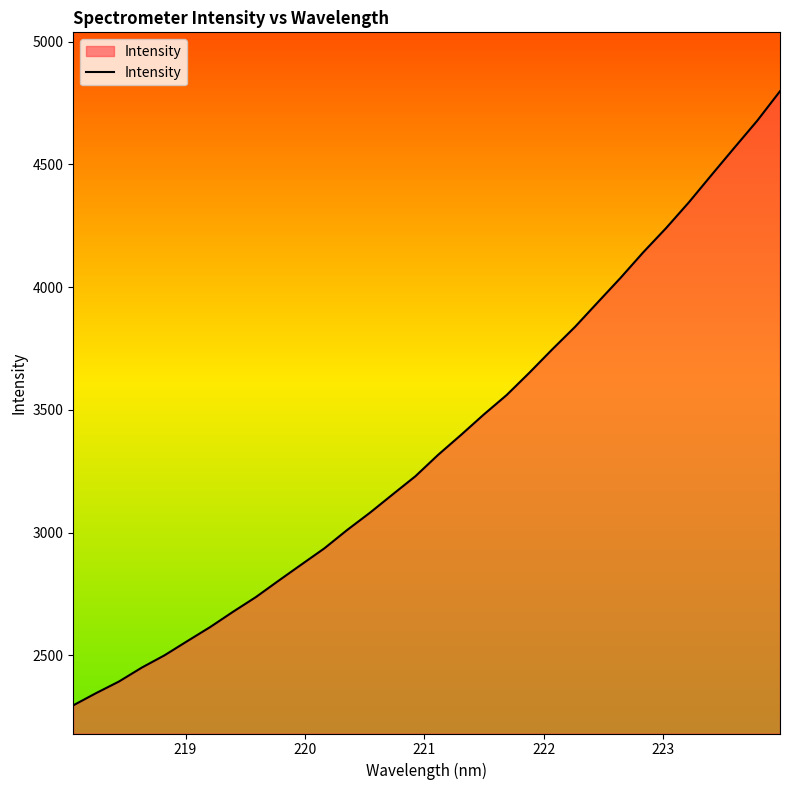

What is the maximum value shown in the chart?

4798.0